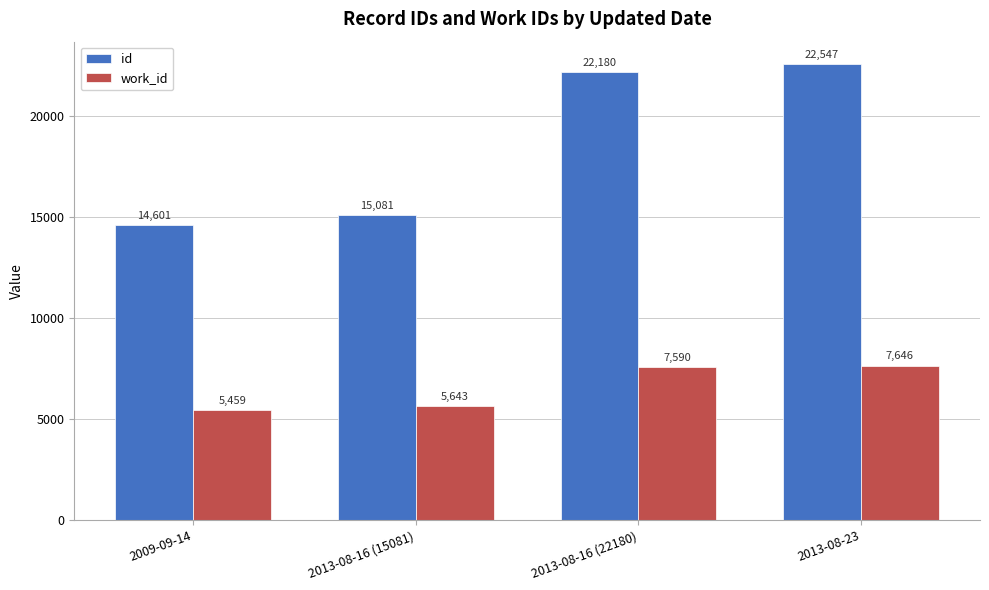

The work_id series shows 7590 at 2013-08-16 (22180). True or false?

True